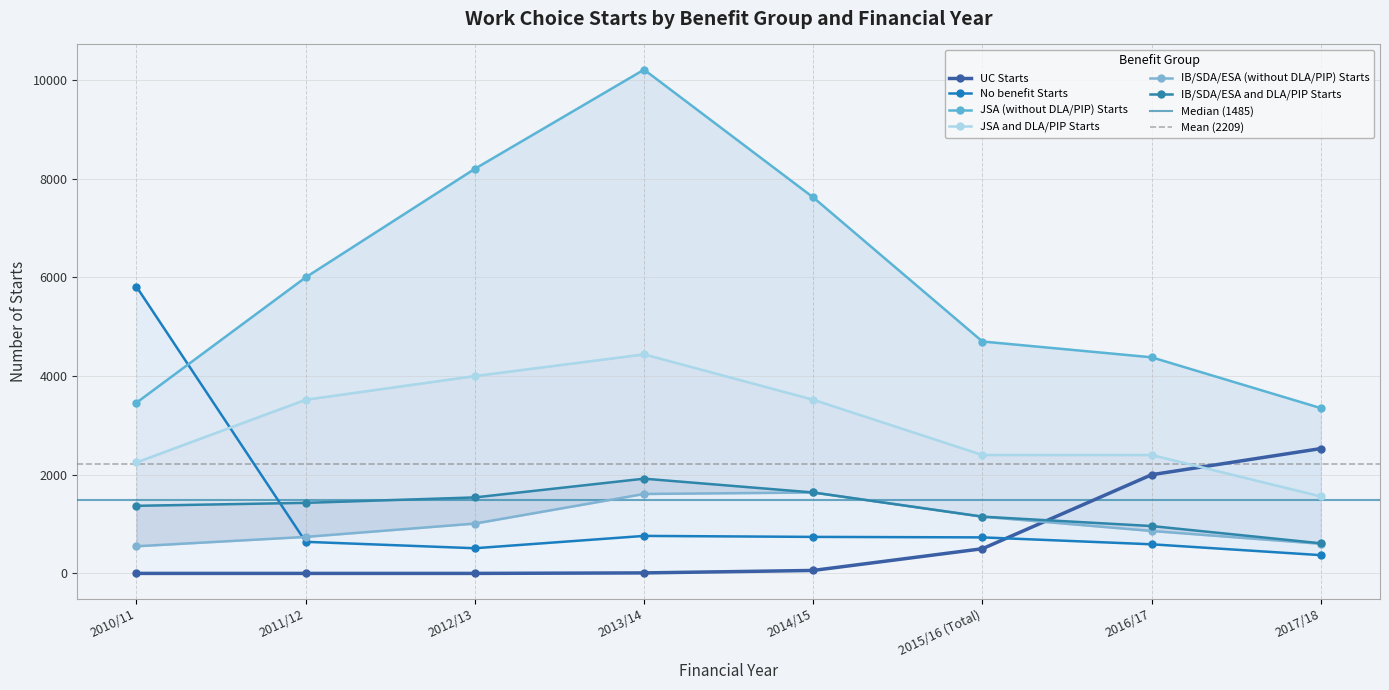

Where is JSA (without DLA/PIP) Starts nearest to the value 6780?

2011/12